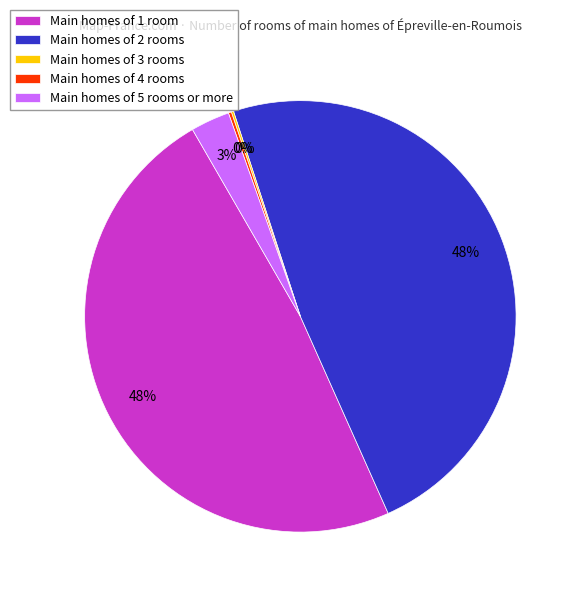

What percentage is the Main homes of 5 rooms or more slice, to the nearest percent?

3%